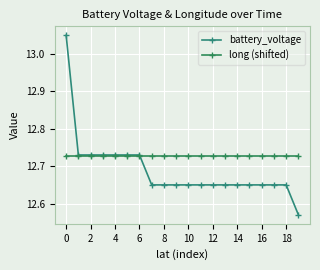

True or false: long (shifted) and battery_voltage cross at least once.

True